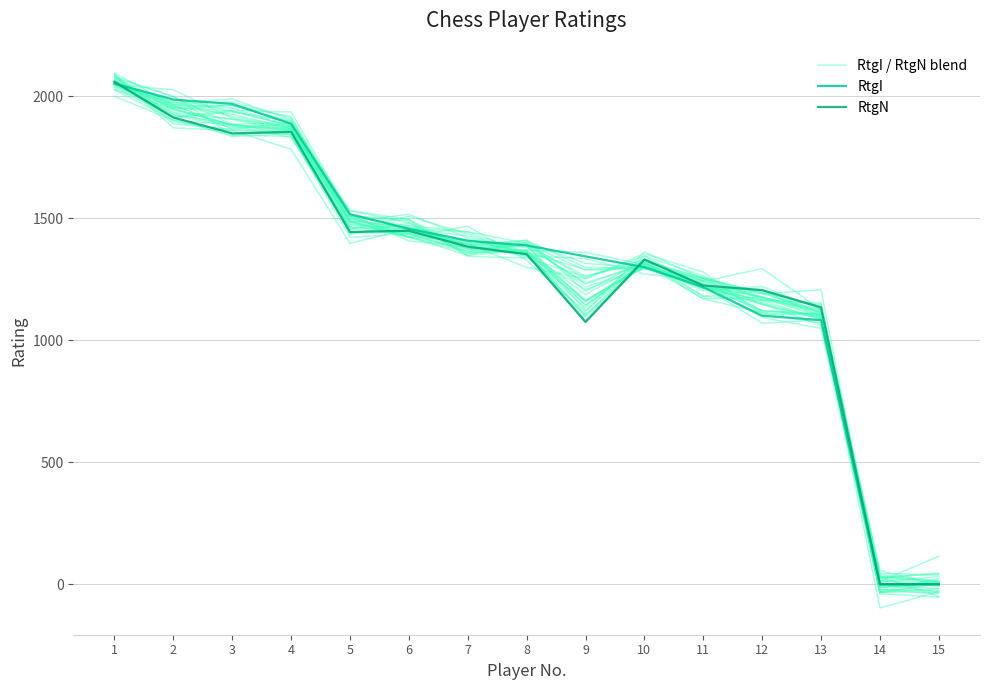

How many data points in RtgN are above 1352?

7